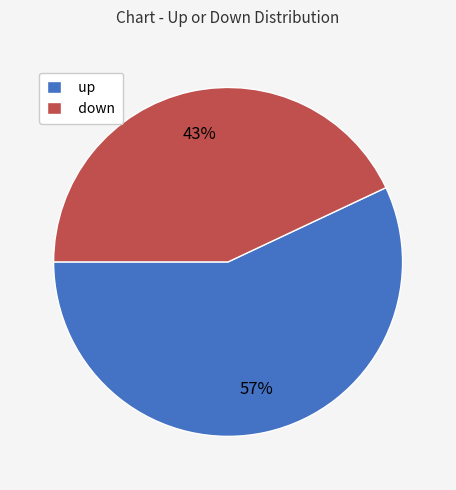

Count the number of slices in the pie.

2